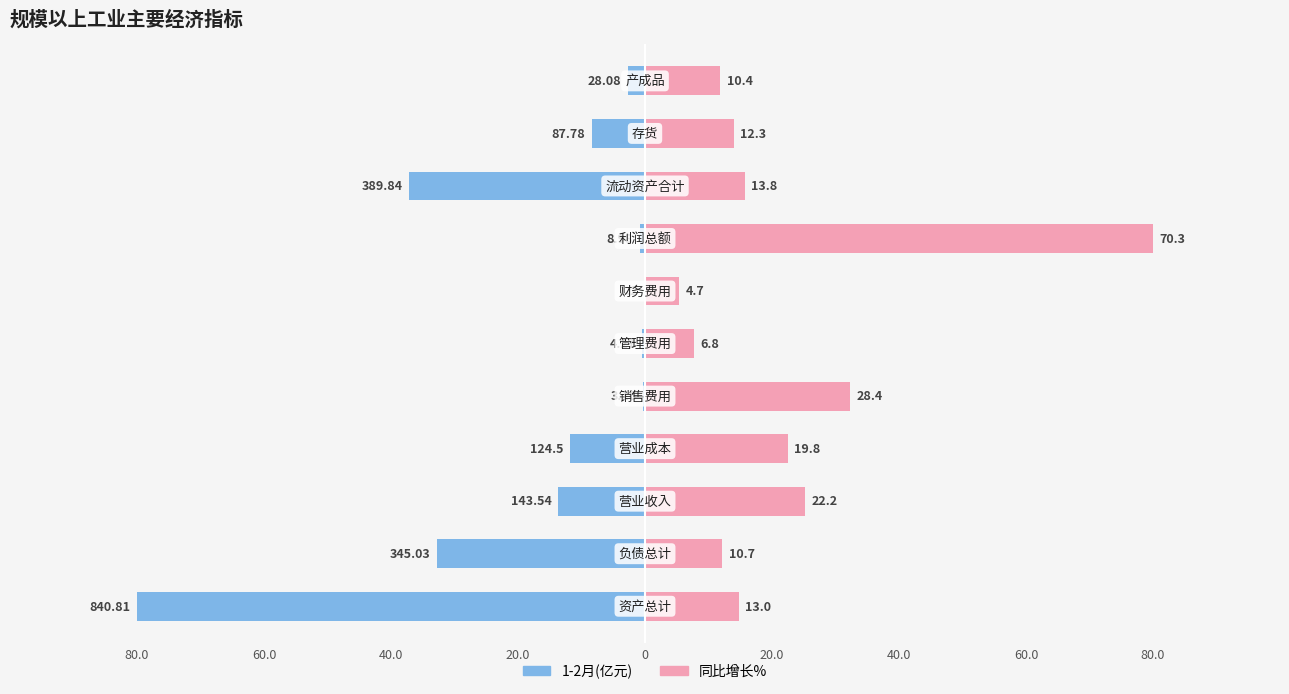

How many values in the 1-2月(亿元) series exceed -8?

5